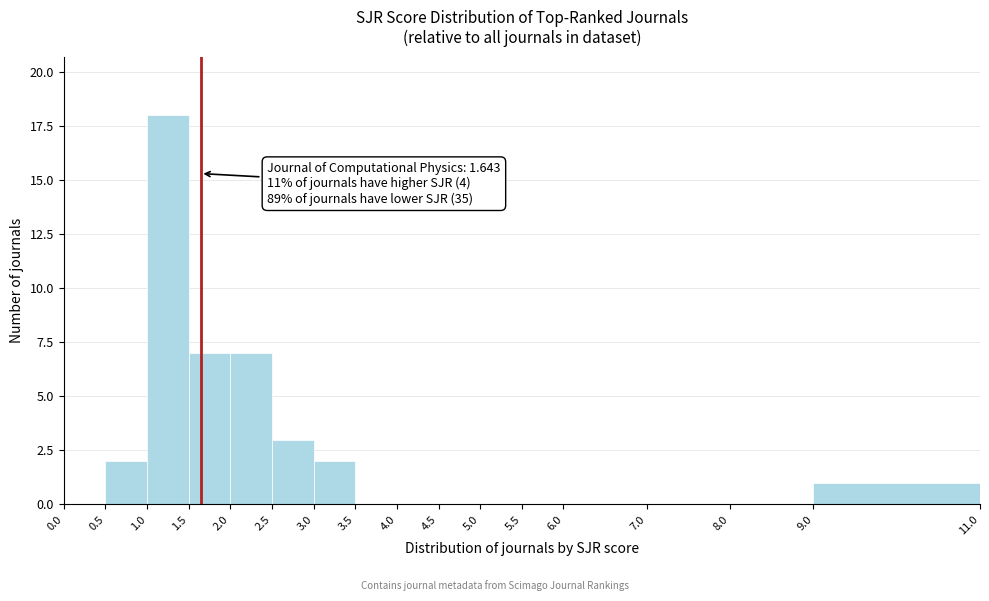

Over which range of the x-axis is the bar tallest?

1.0 to 1.5